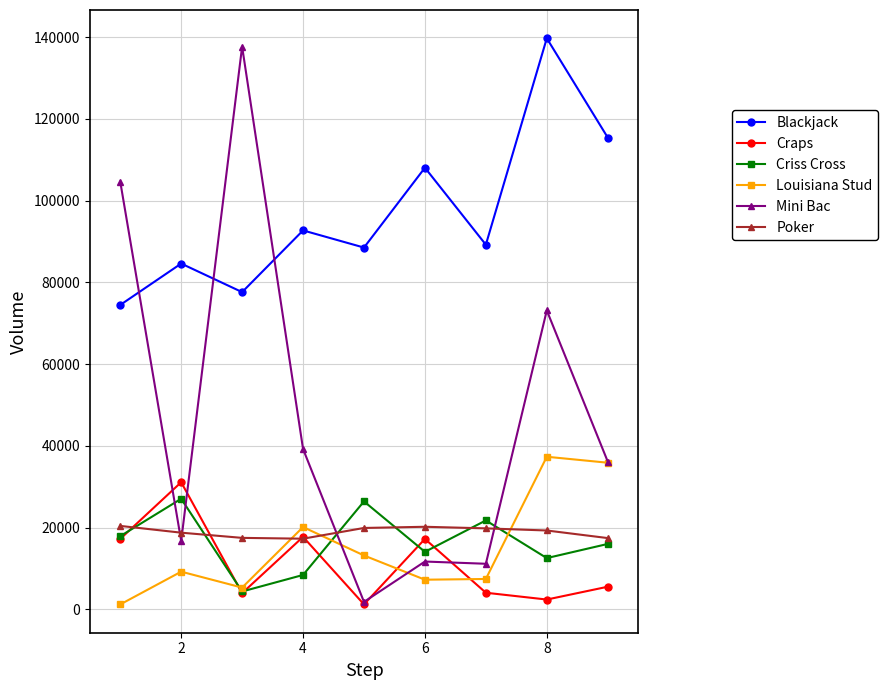

How many data points in Louisiana Stud are less than 9225?

4